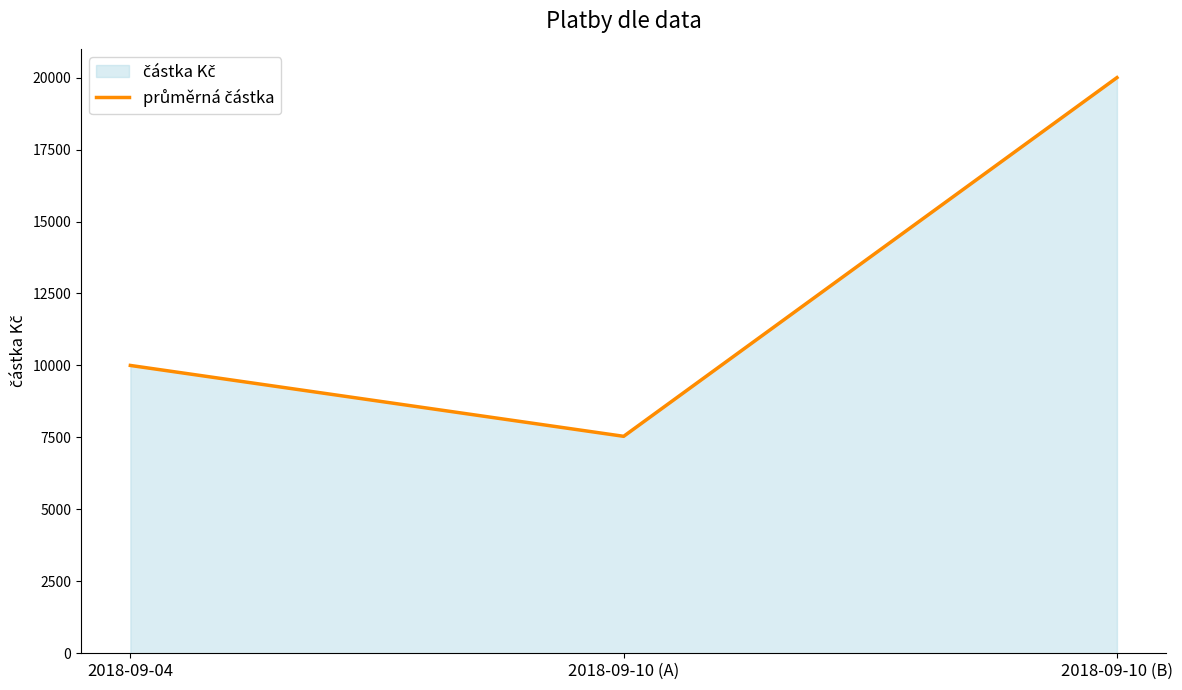

At which category does the chart reach its minimum across all series?

2018-09-10 (A)